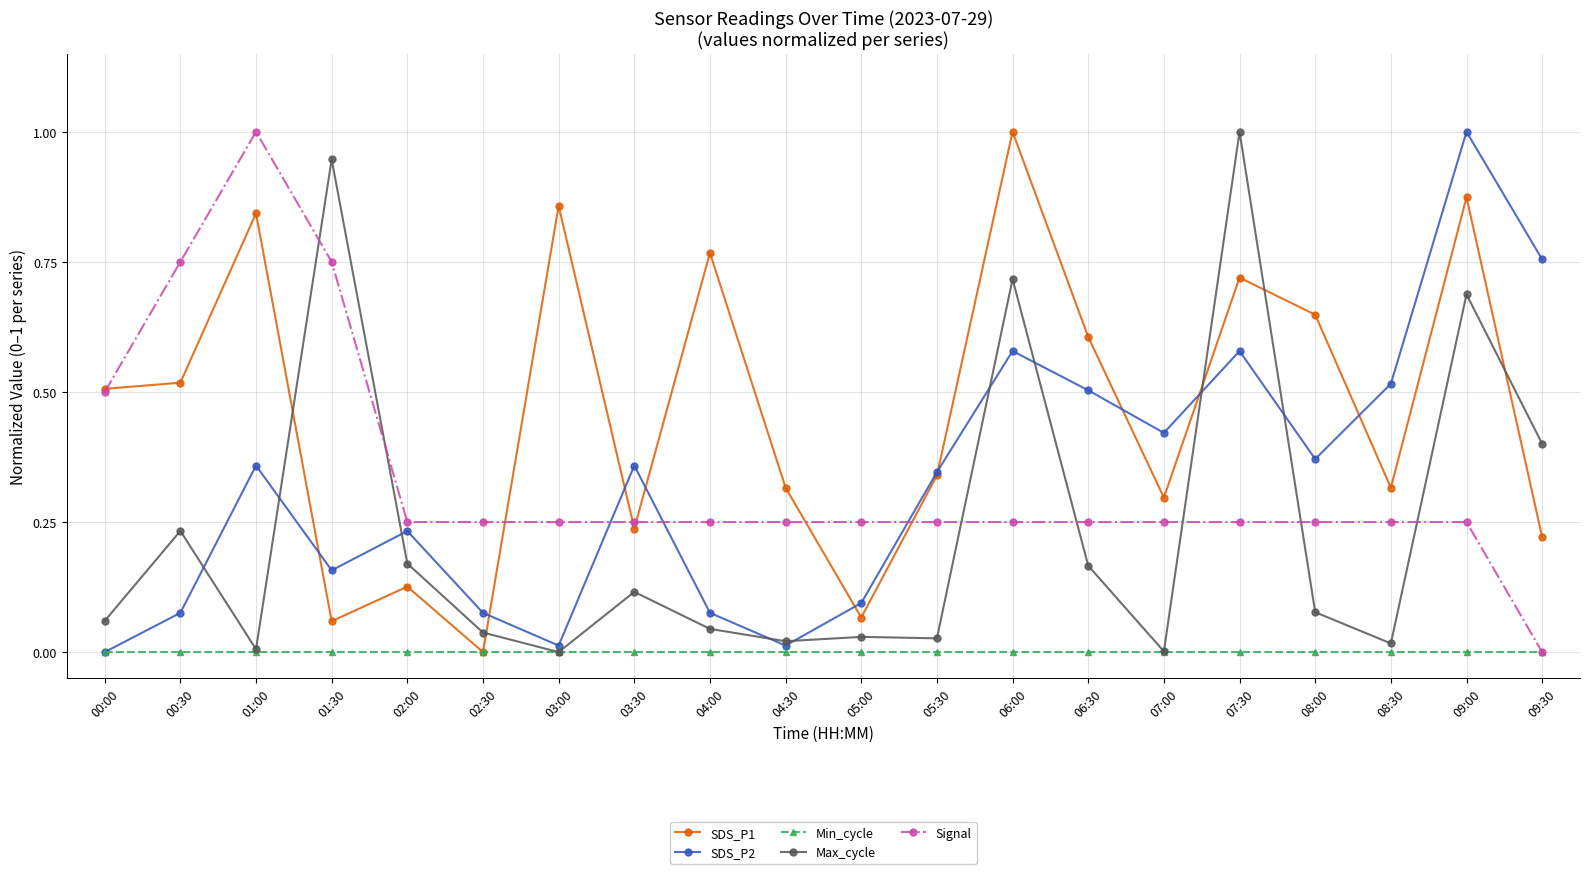

The value of SDS_P2 at 01:00 is 0.4. True or false?

True